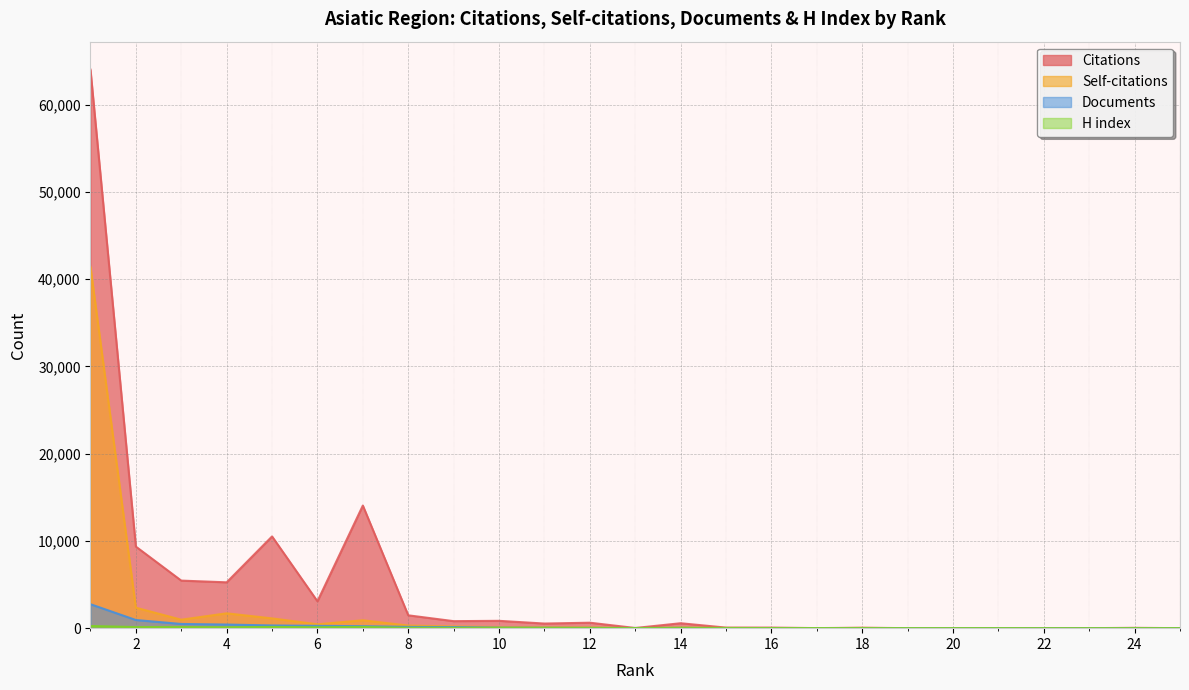

True or false: Self-citations and Citations intersect in this chart.

False